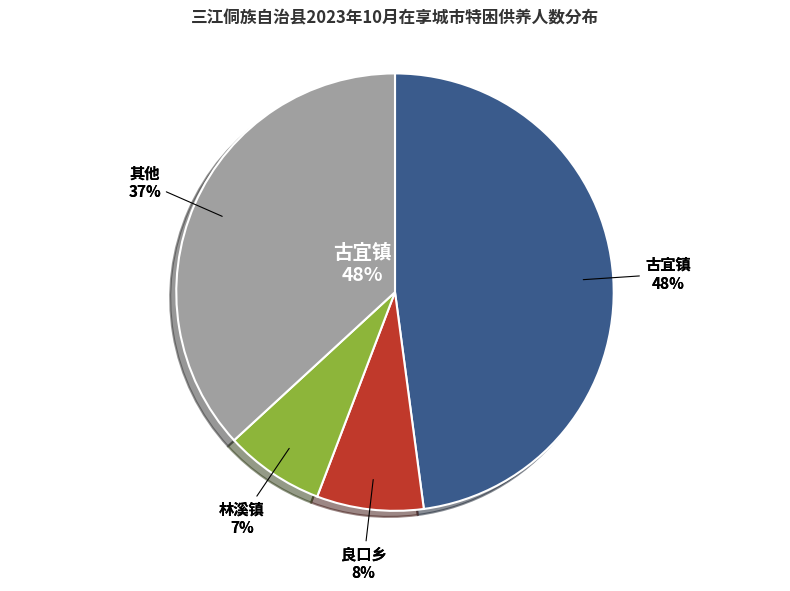

Is there any slice that represents more than half of the pie?

No